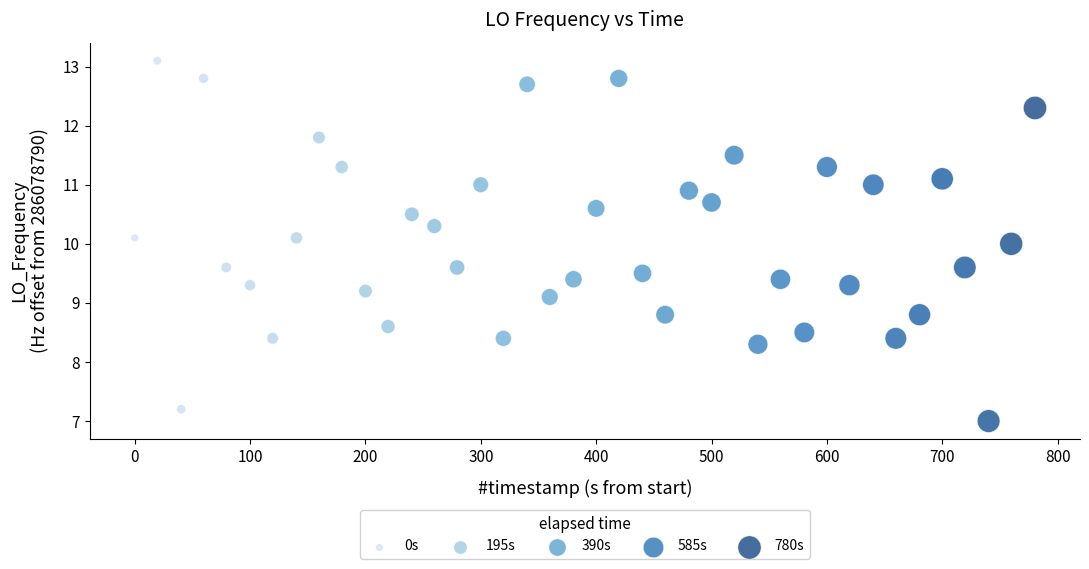

What is the range of X values (max minus min)?

780.2